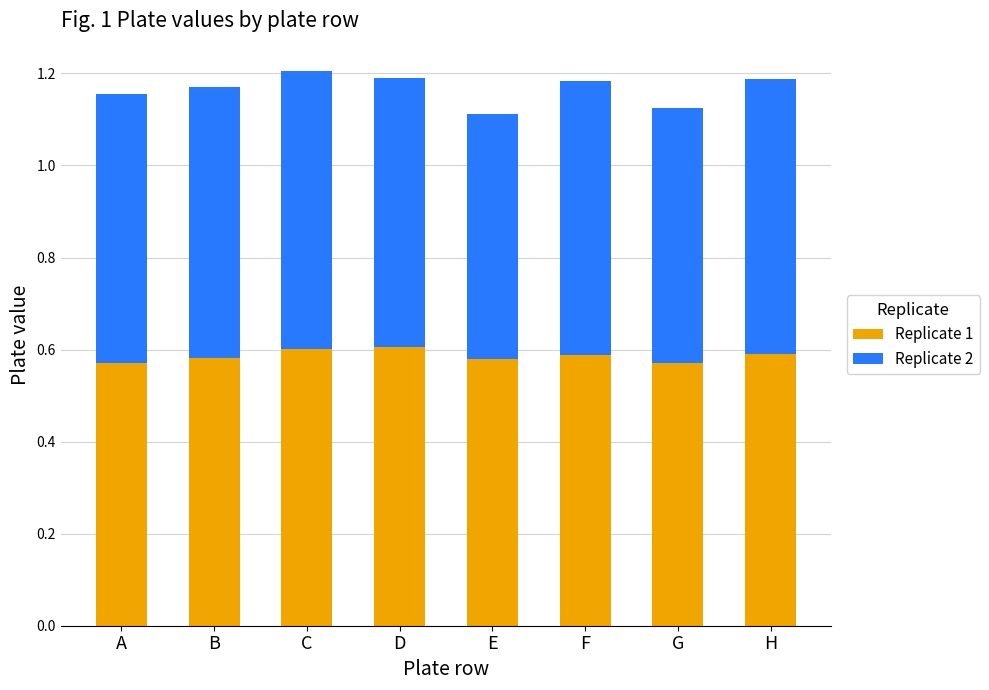

What is the total value across all series at H?

1.2